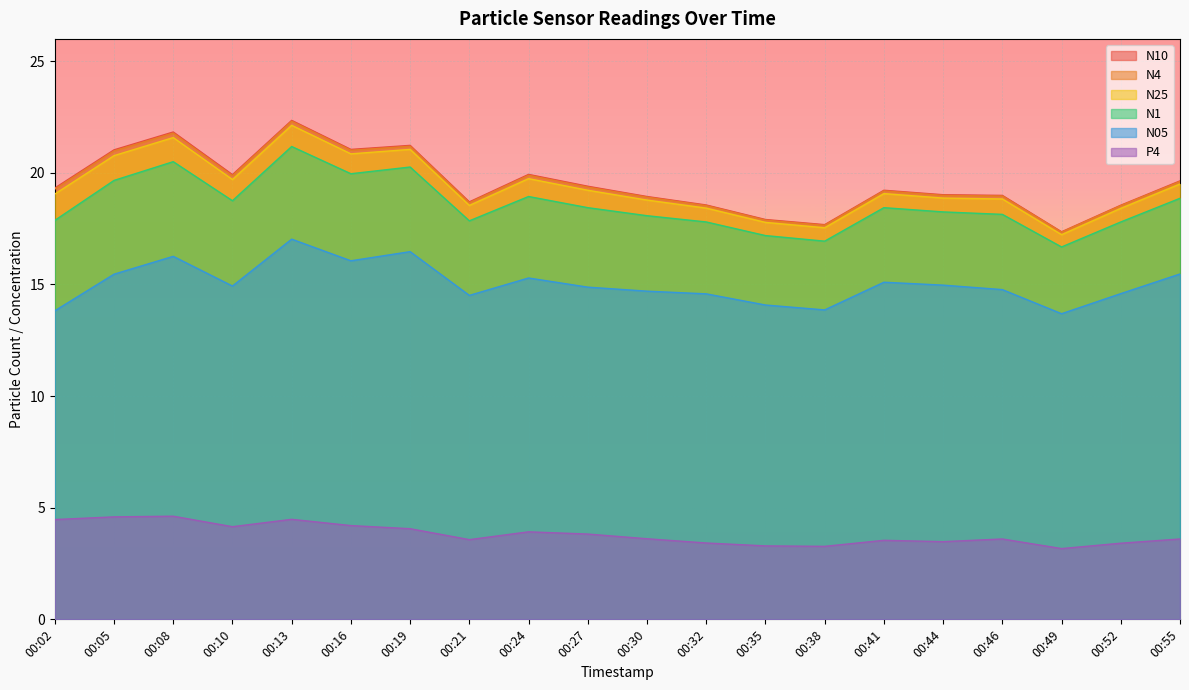

Is it true that N4 equals 7.2 at 00:44?

False